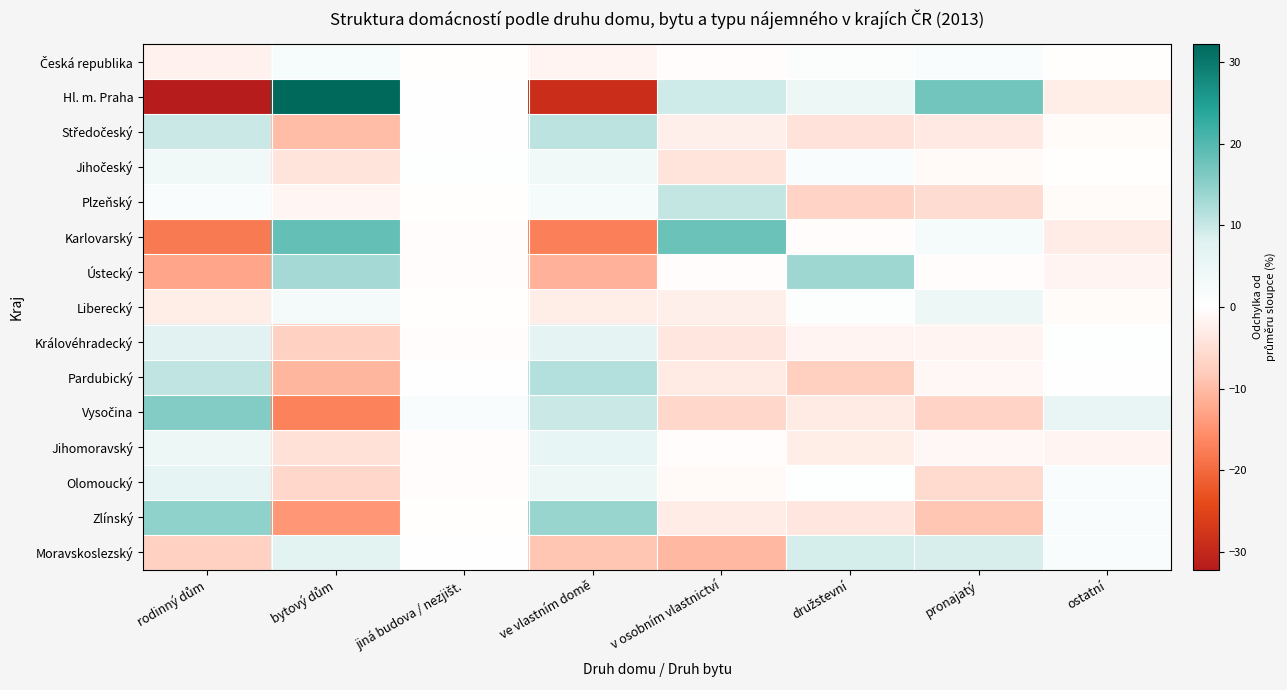

Which label corresponds to the largest value in the chart?

bytový dům